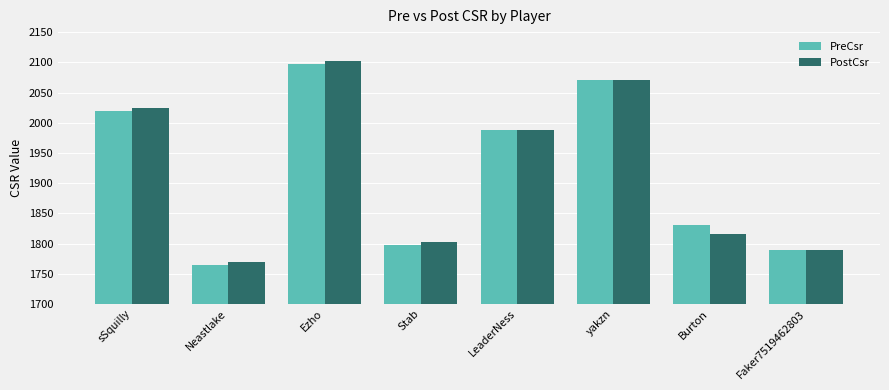

What is the difference between the second highest and minimum values in the PreCsr series?

306